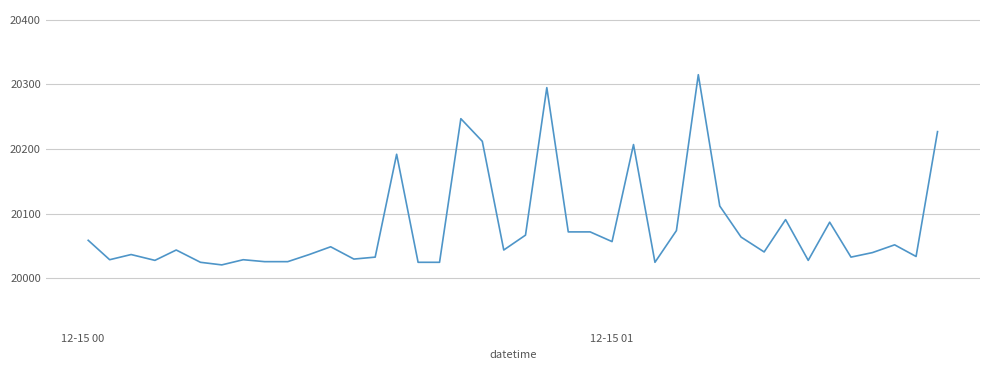

What is the smallest value displayed?

20021